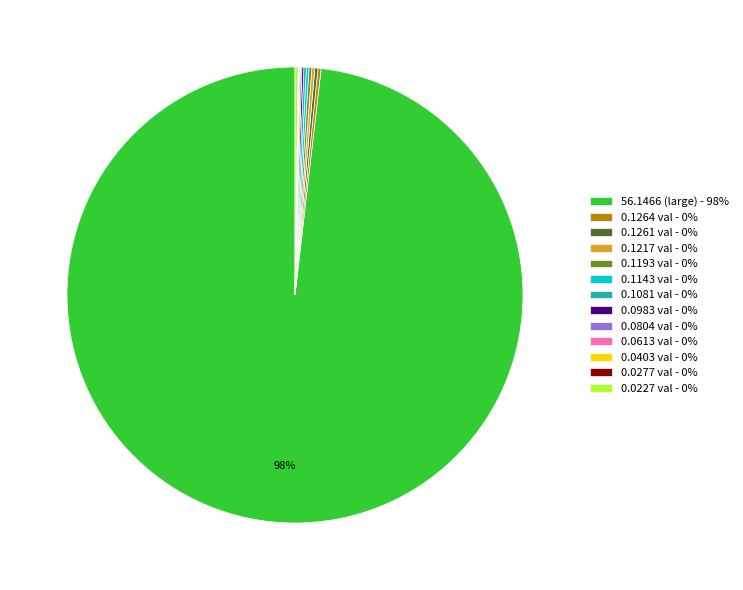

Does any single category account for the majority?

Yes